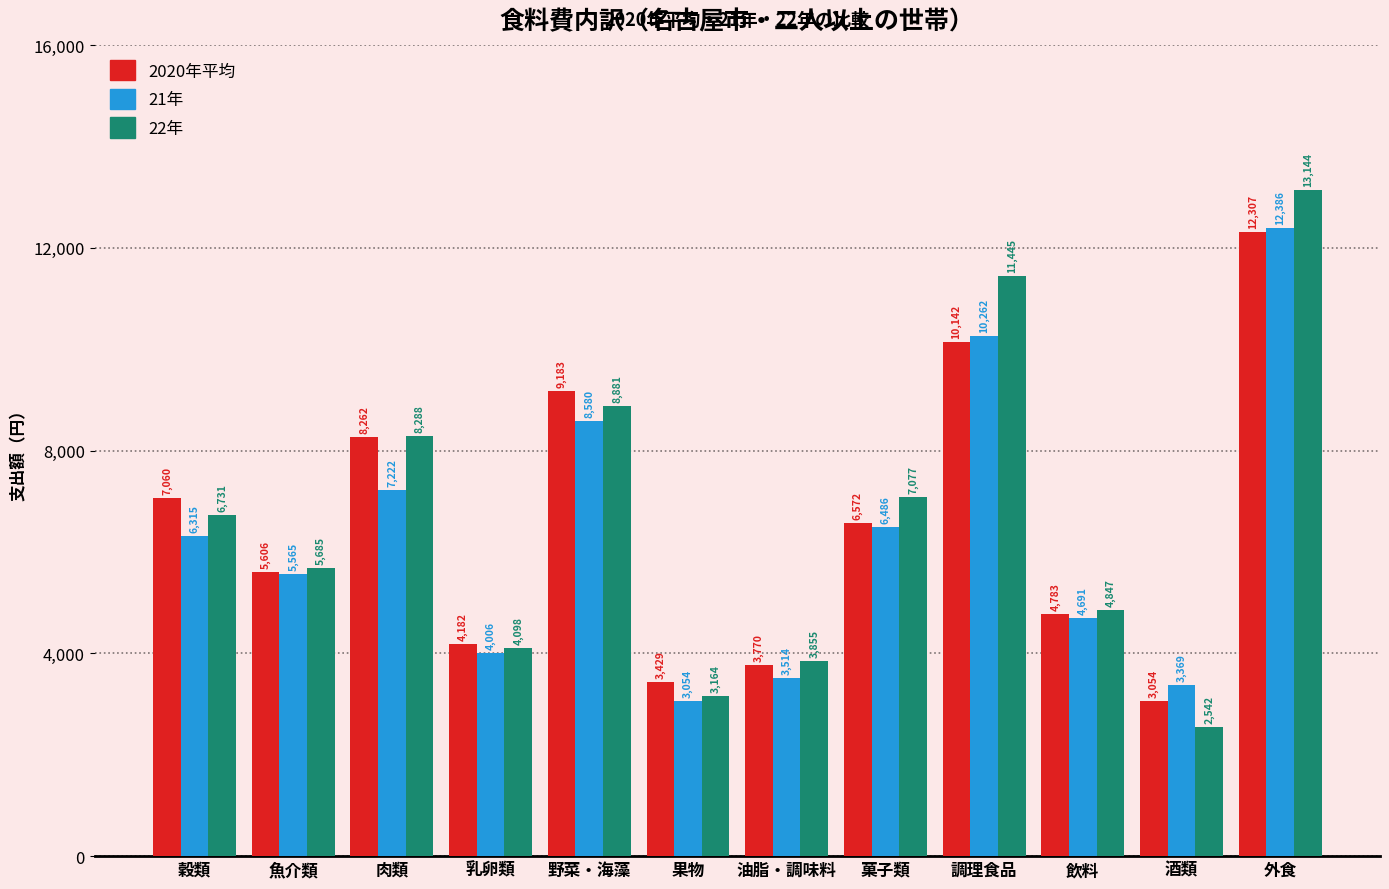

Reading left to right, list all the values displayed in this chart.

2020年平均: 7060	5606	8262	4182	9183	3429	3770	6572	10142	4783	3054	12307
21年: 6315	5565	7222	4006	8580	3054	3514	6486	10262	4691	3369	12386
22年: 6731	5685	8288	4098	8881	3164	3855	7077	11445	4847	2542	13144